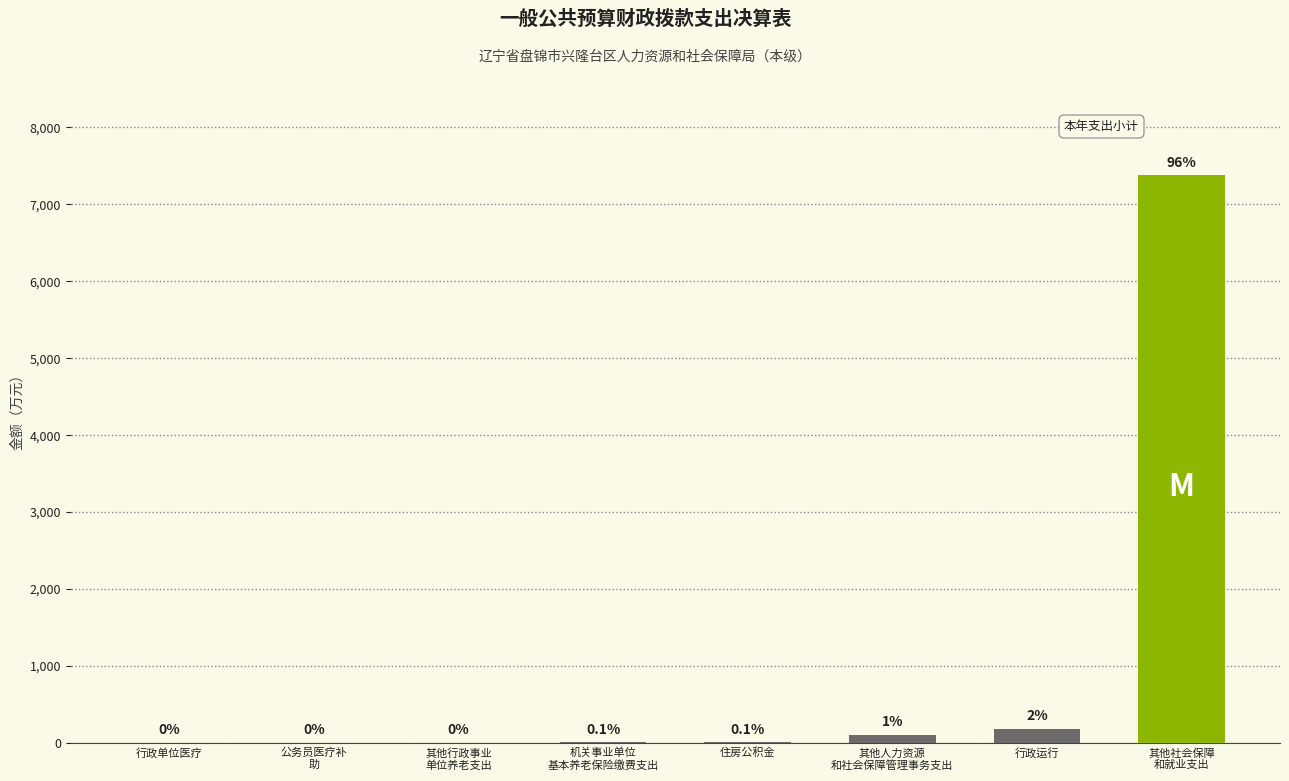

List the labels in order of value, largest first.

其他社会保障
和就业支出, 行政运行, 其他人力资源
和社会保障管理事务支出, 机关事业单位
基本养老保险缴费支出, 住房公积金, 行政单位医疗, 其他行政事业
单位养老支出, 公务员医疗补
助